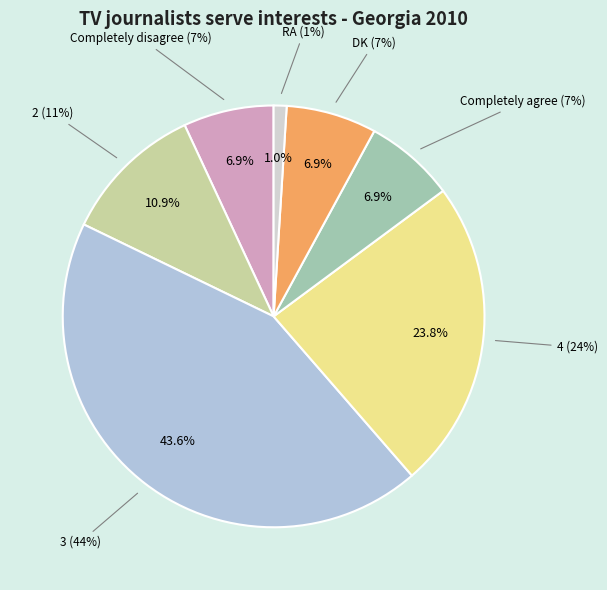

How many slices are in this pie chart?

7